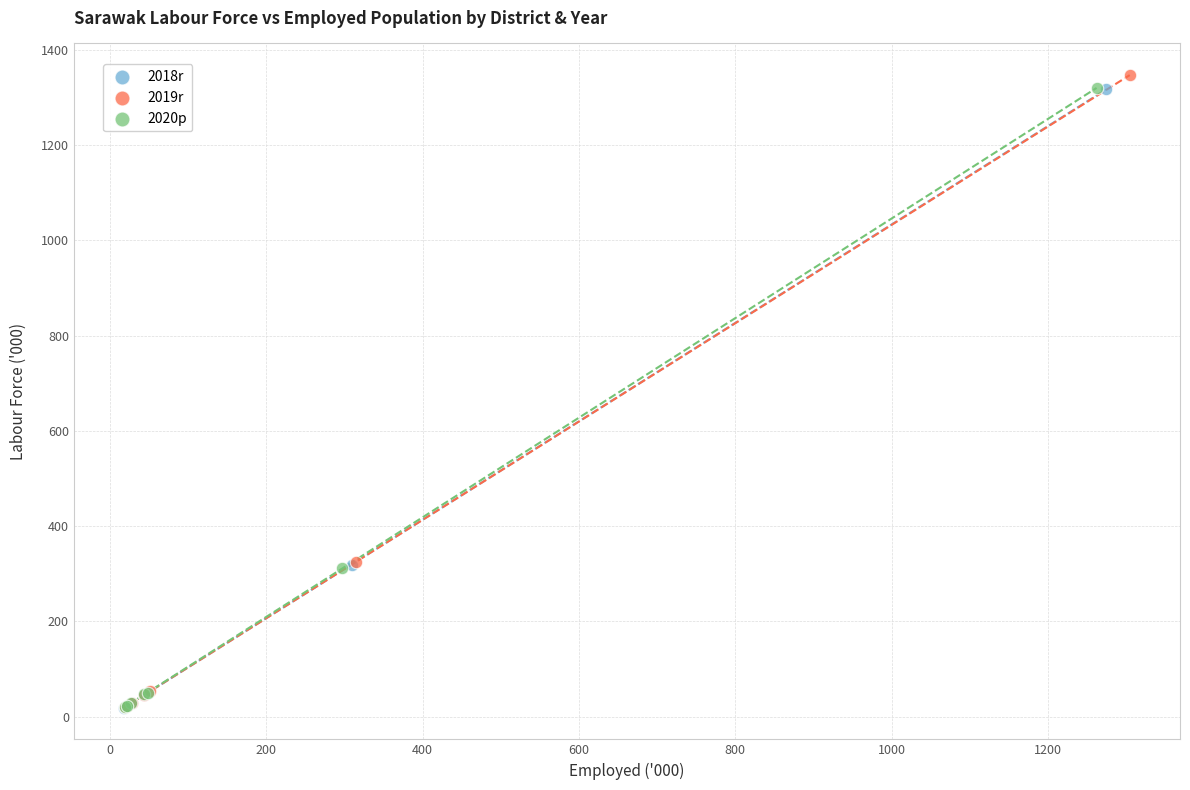

Which series has the widest spread of Y values?

2019r